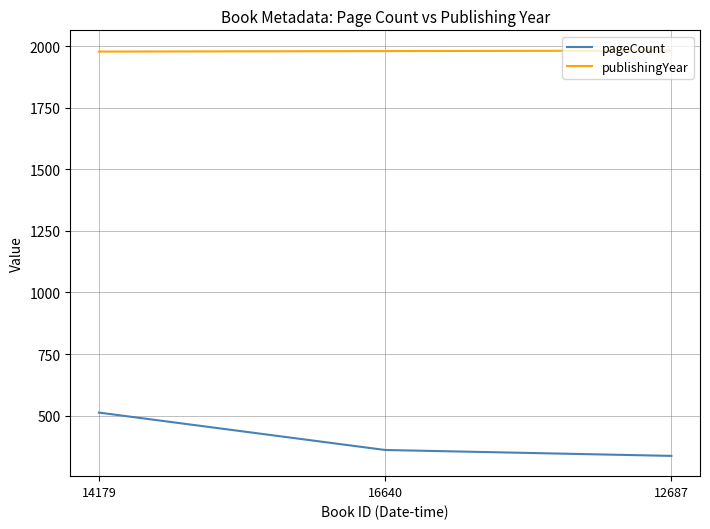

True or false: pageCount has a value of 336 at 12687.

True